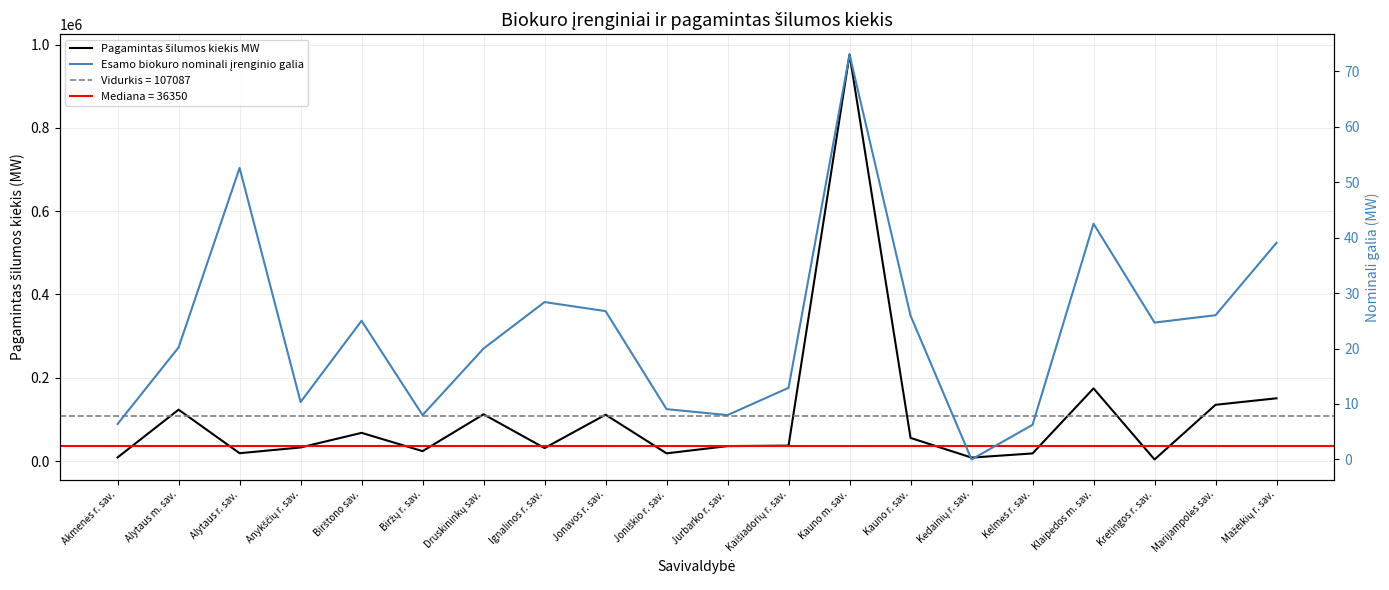

True or false: Pagamintas šilumos kiekis MW and Esamo biokuro nominali įrenginio galia intersect in this chart.

False